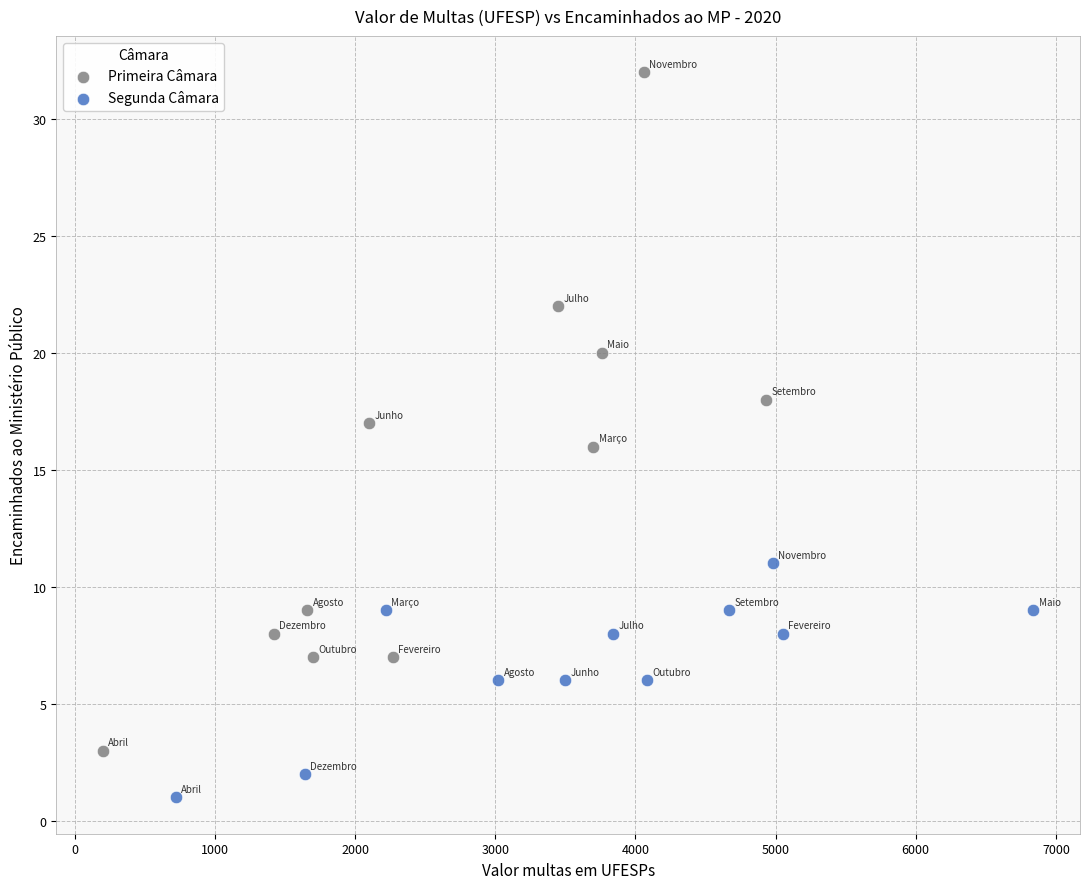

Which series contains the lowest Y value?

Segunda Câmara